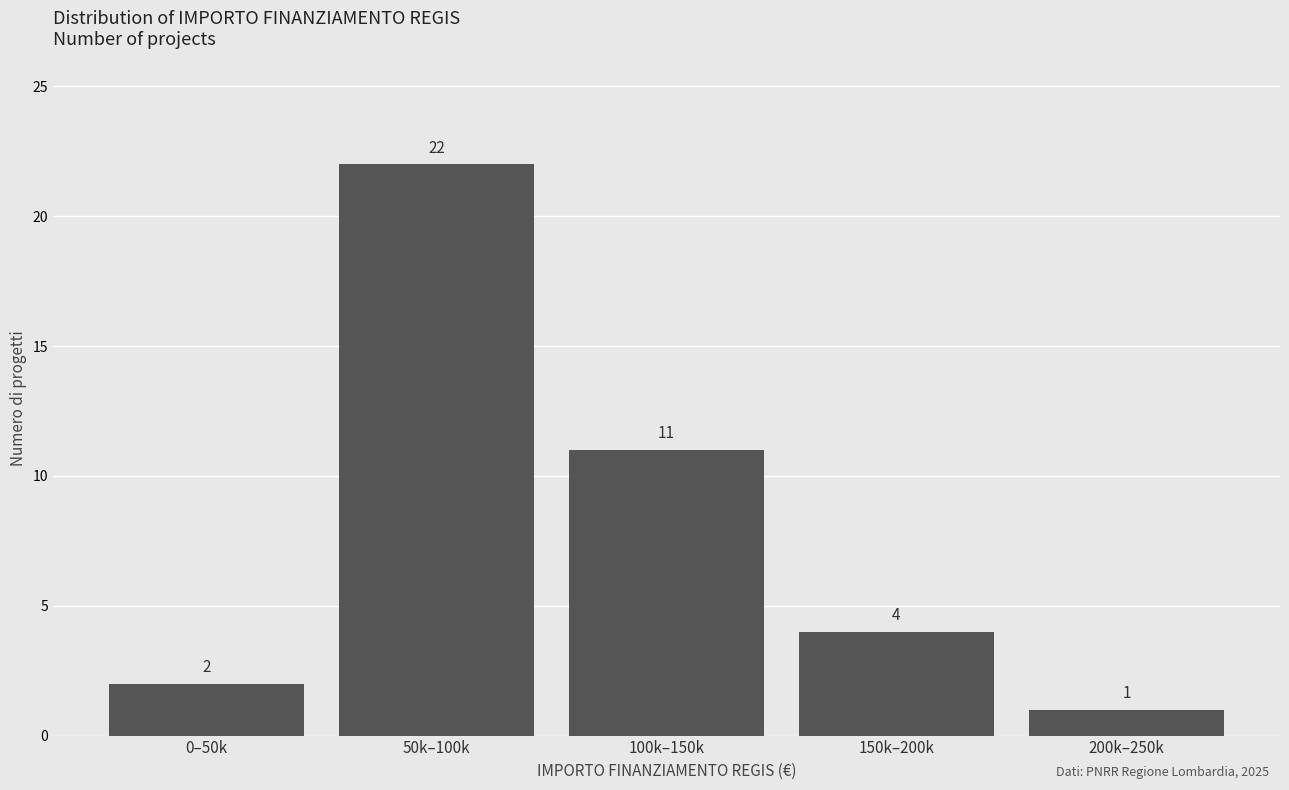

Reading left to right, transcribe all the data shown in this chart.

2	22	11	4	1